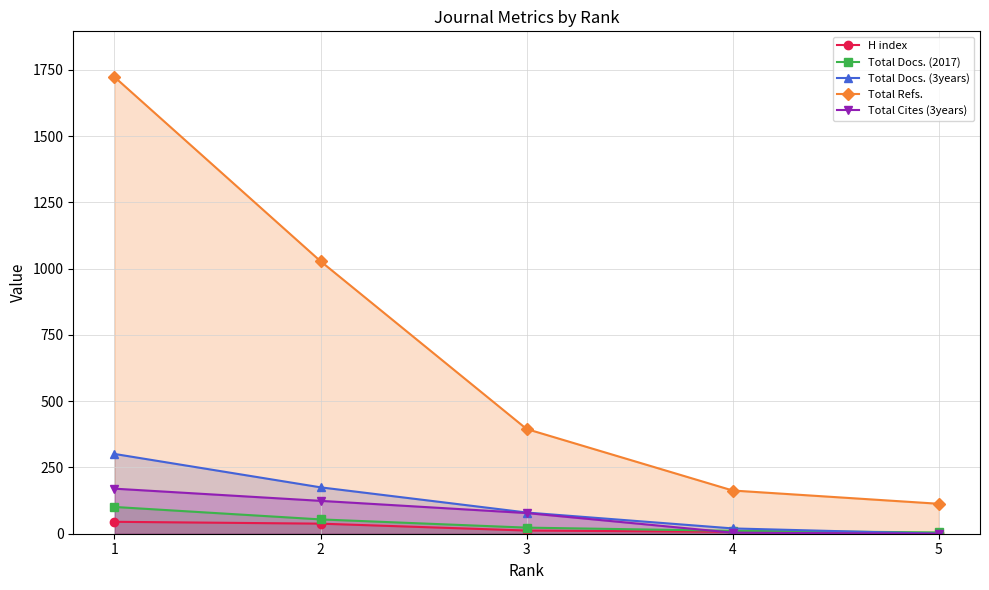

At how many categories does at least one series exceed 1379?

1